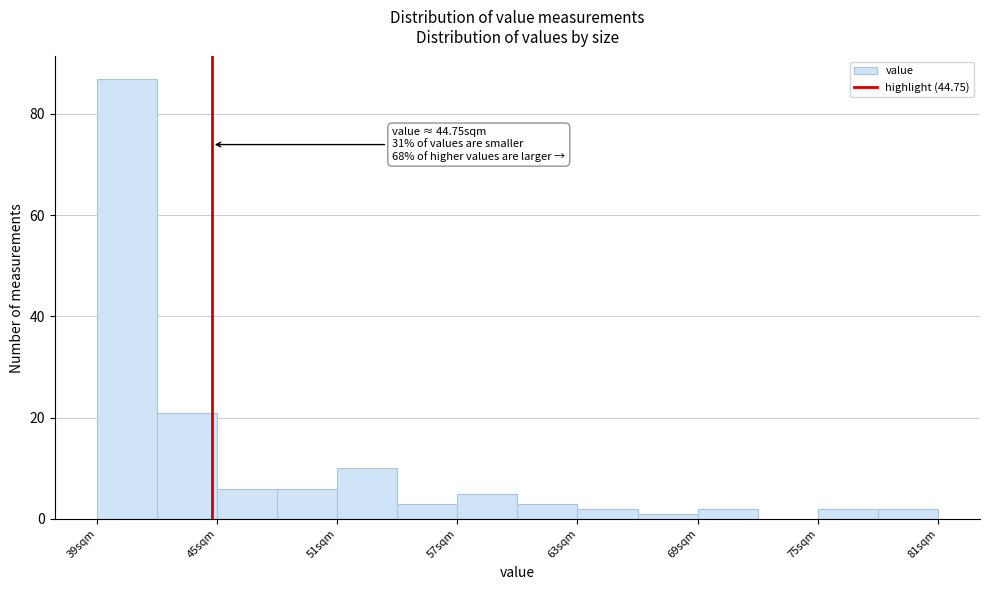

Around what value on the x-axis is the tallest bar? Give the approximate position of its centre, as read against the axis.

41